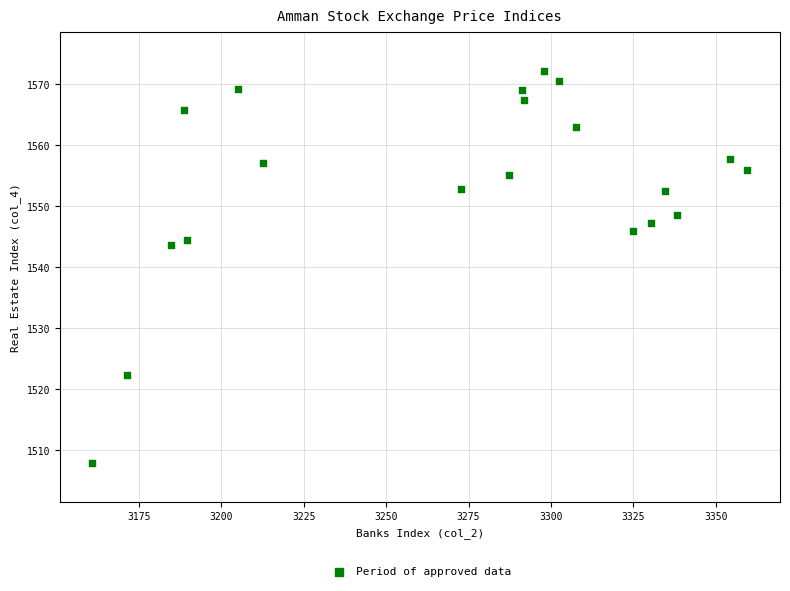

What is the range of Y values (max minus min)?

64.2